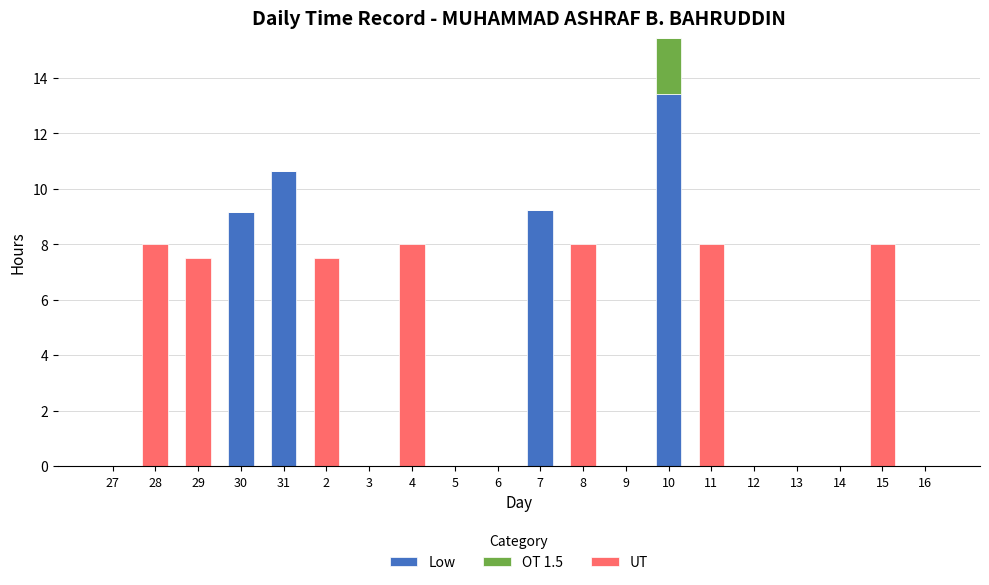

What is the total value across all series at 7?

9.2